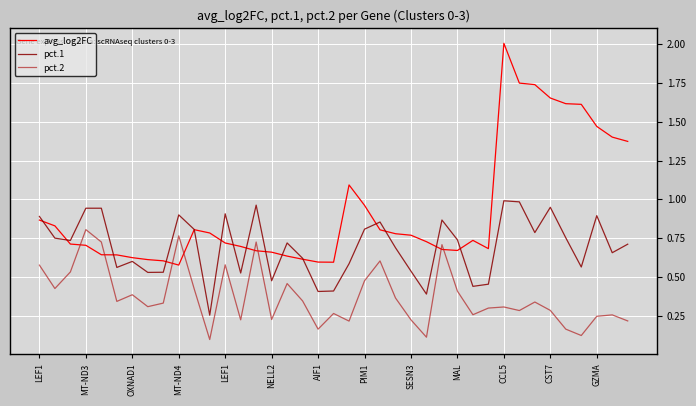

Which series has the largest total across all categories?

avg_log2FC